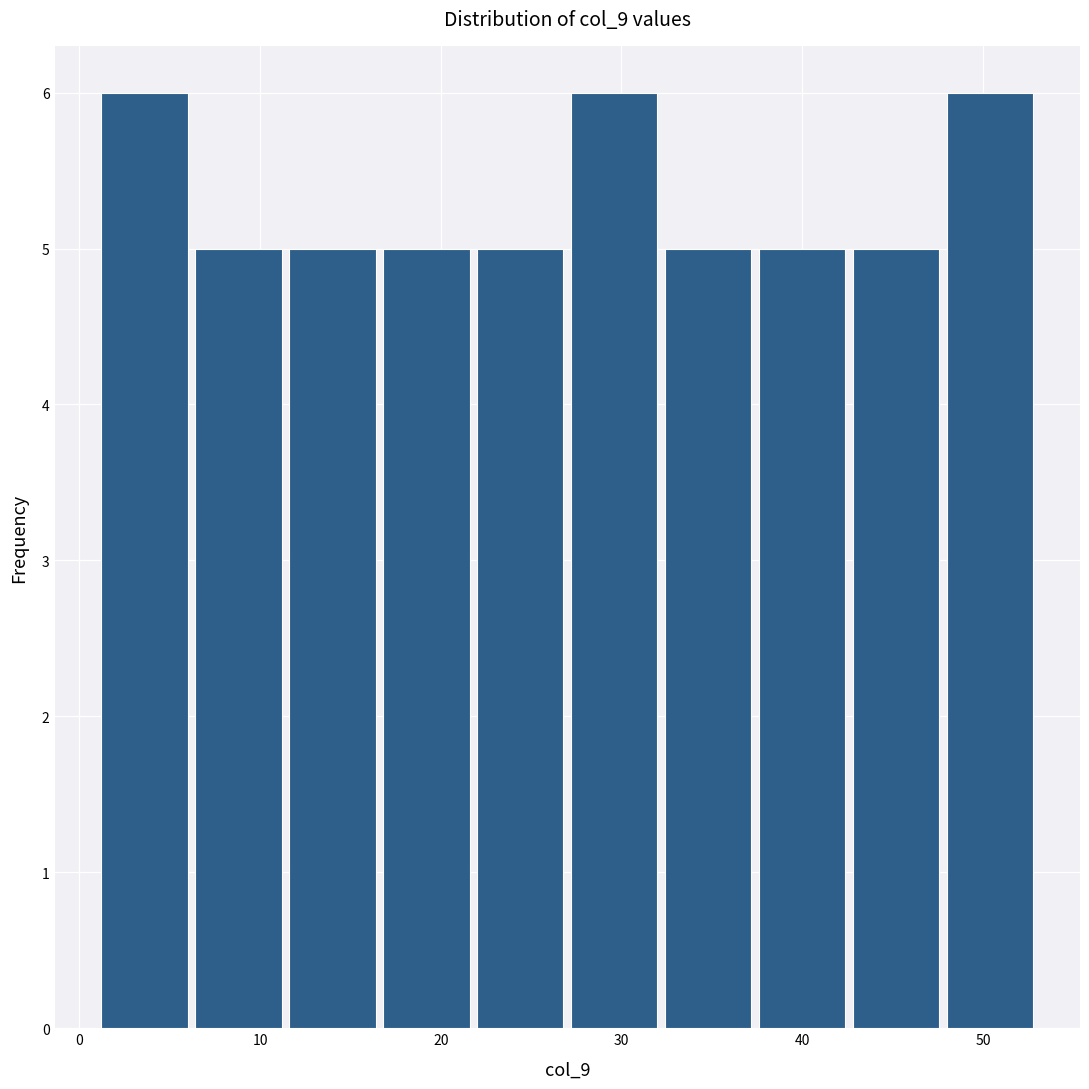

Reading left to right, list every bar in this chart as the range it spans on the x-axis followed by its height. Neither the bar edges nor the heights are printed on the chart, so give them approximately, as read against the axes.

1.0 to 6.2: 6
6.2 to 11.4: 5
11.4 to 16.6: 5
16.6 to 21.8: 5
21.8 to 27.0: 5
27.0 to 32.2: 6
32.2 to 37.4: 5
37.4 to 42.6: 5
42.6 to 47.8: 5
47.8 to 53.0: 6